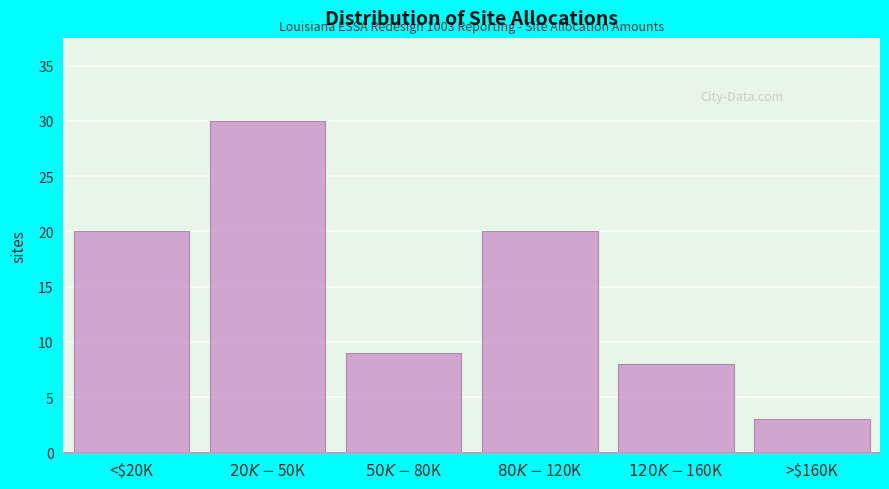

Reading right to left, transcribe all the data shown in this chart.

3	8	20	9	30	20